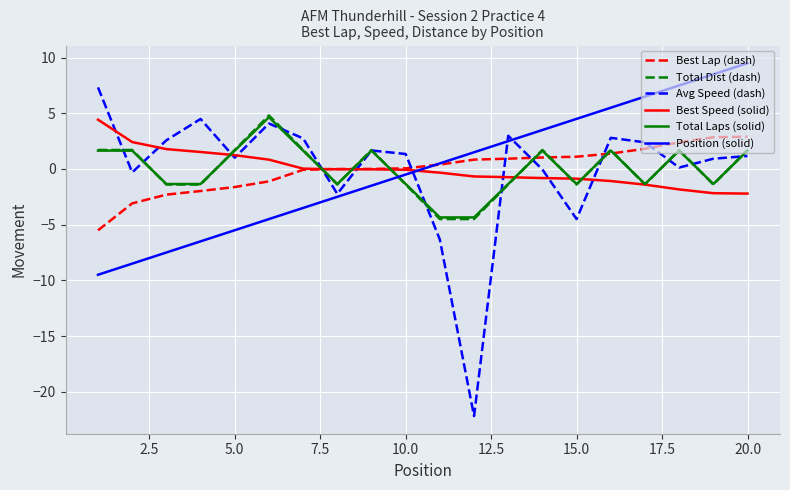

What is the minimum value shown in the chart?

-22.2